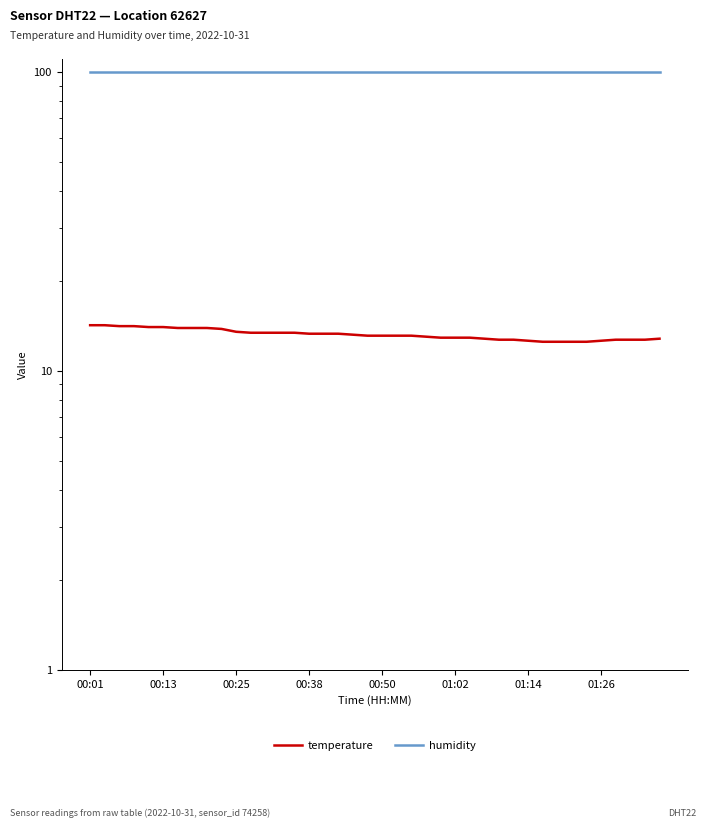

What position from the right is 9?

31